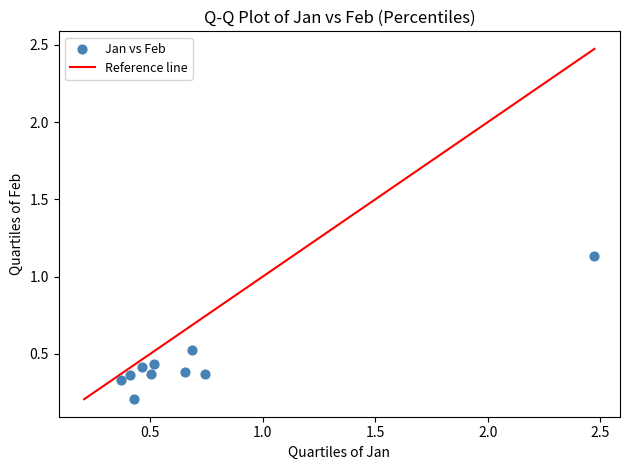

What is the average X value?

0.7